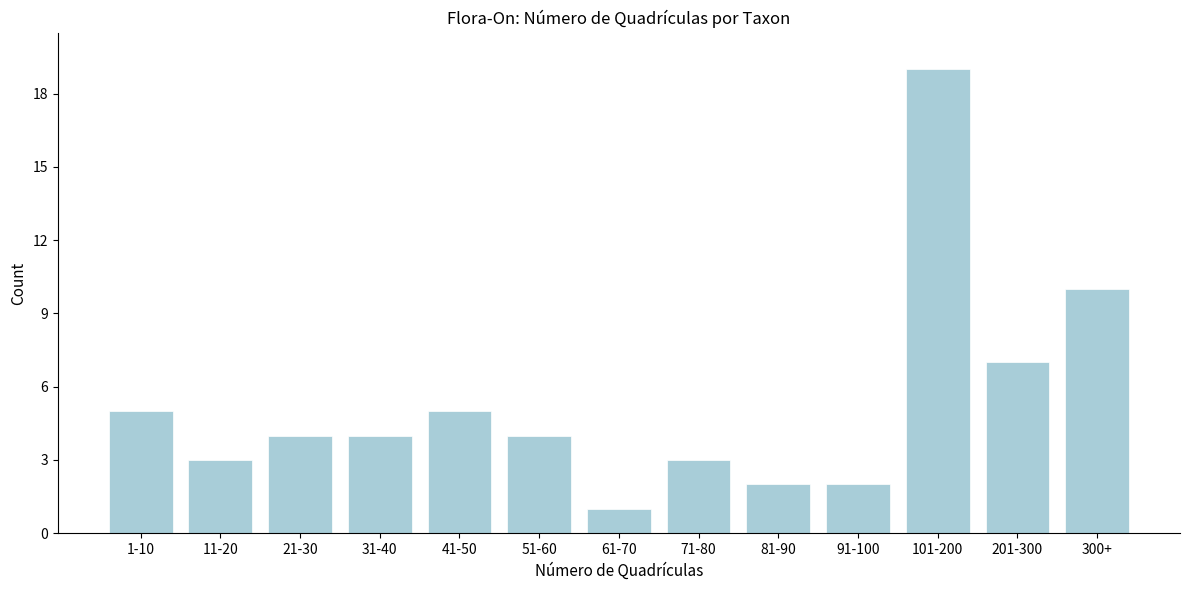

Reading left to right, what are all the values shown in this chart?

1-10=5	11-20=3	21-30=4	31-40=4	41-50=5	51-60=4	61-70=1	71-80=3	81-90=2	91-100=2	101-200=19	201-300=7	300+=10